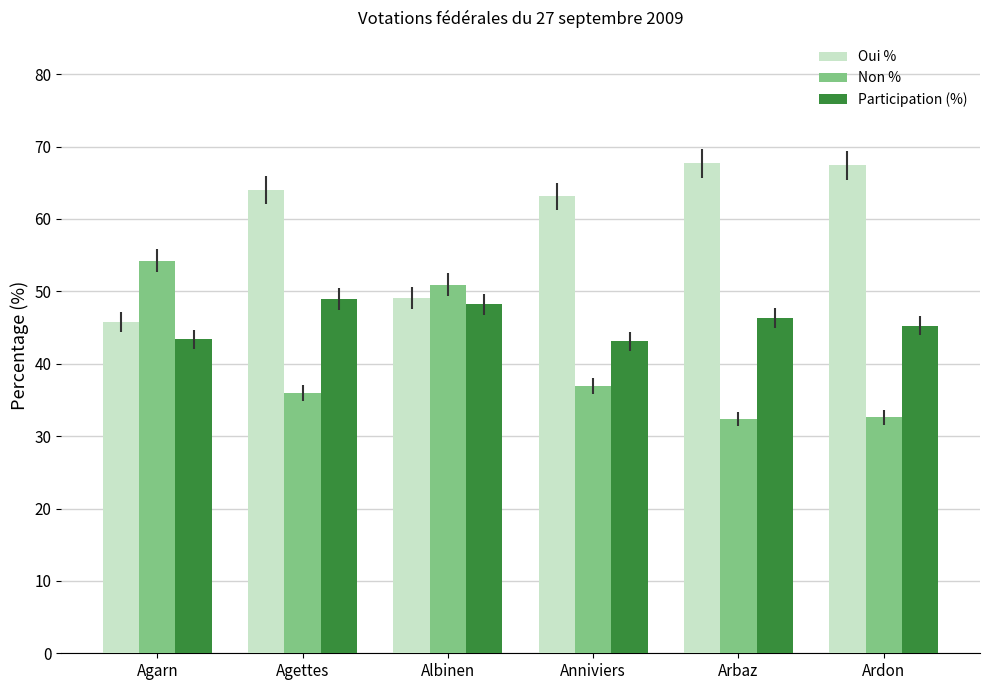

How many series are shown in this chart?

3